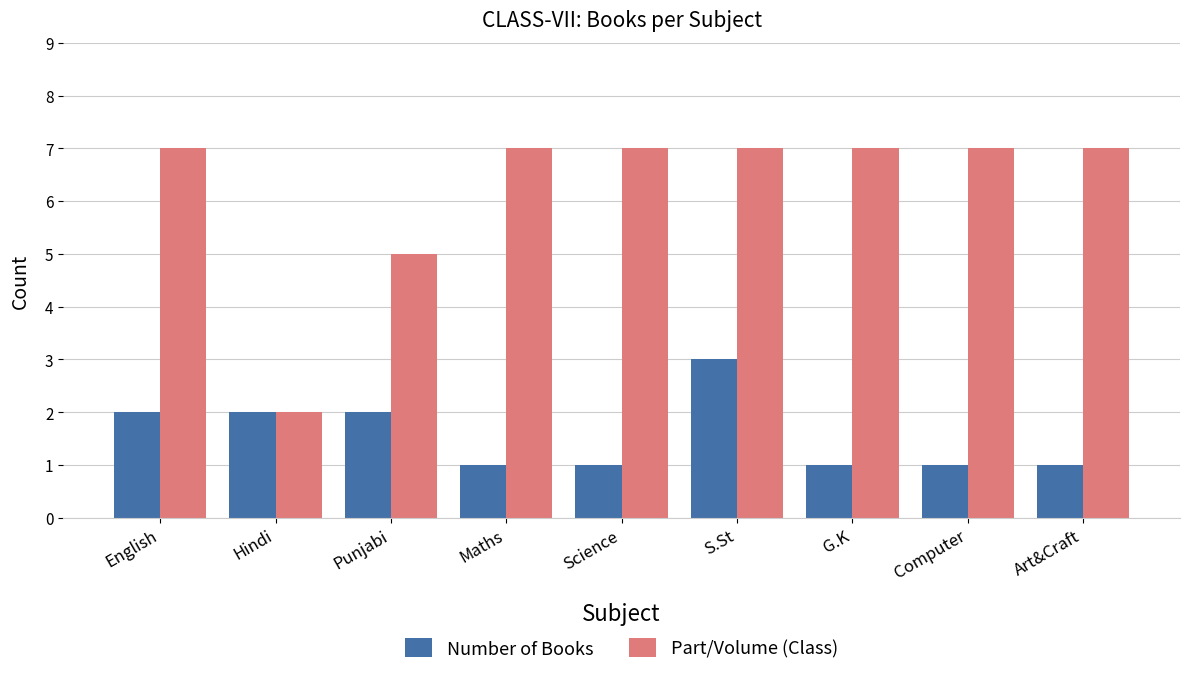

How many bars are there in total?

18